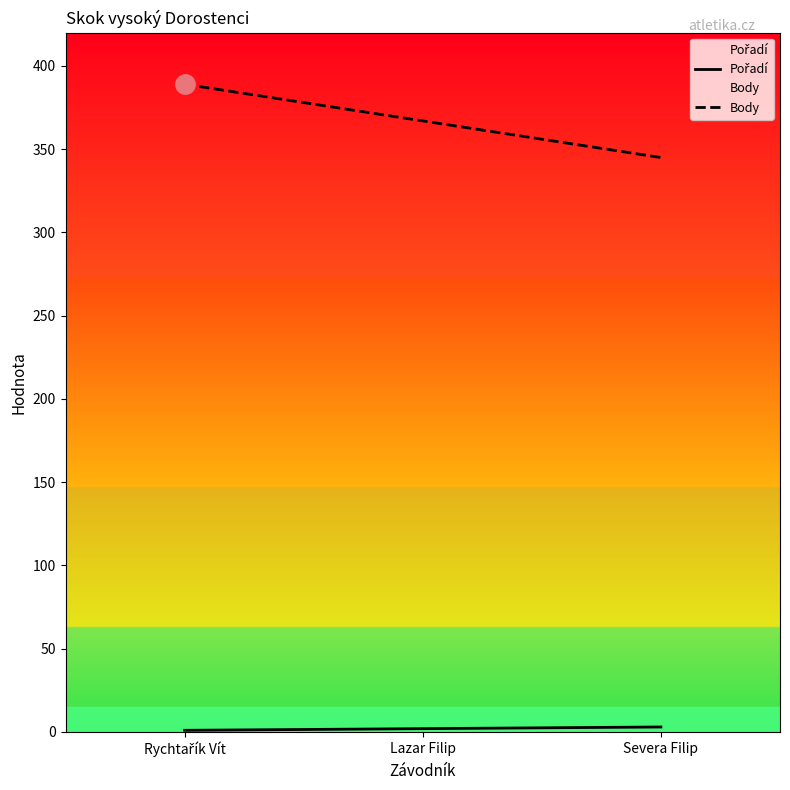

How many data points in Body are less than 367?

1